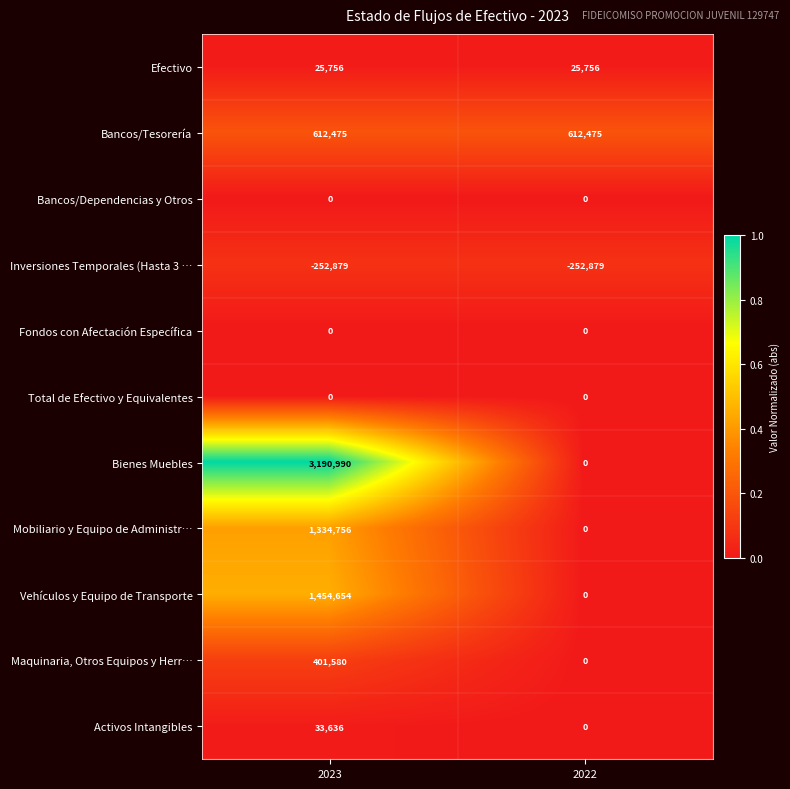

Which series has the largest range (max minus min)?

Bienes Muebles